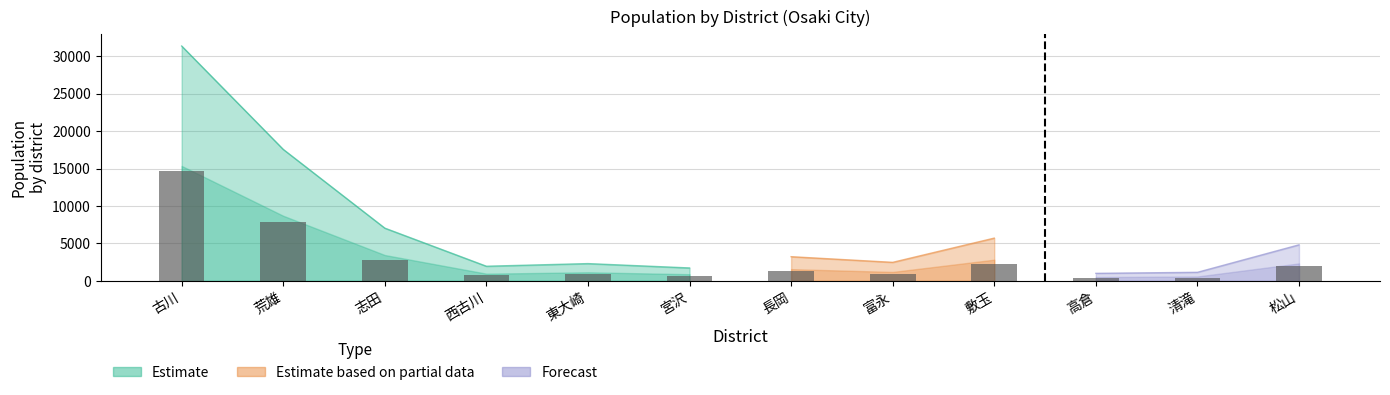

List the labels in order of Forecast value, smallest first.

高倉, 清滝, 宮沢, 西古川, 東大崎, 富永, 長岡, 松山, 敷玉, 志田, 荒雄, 古川